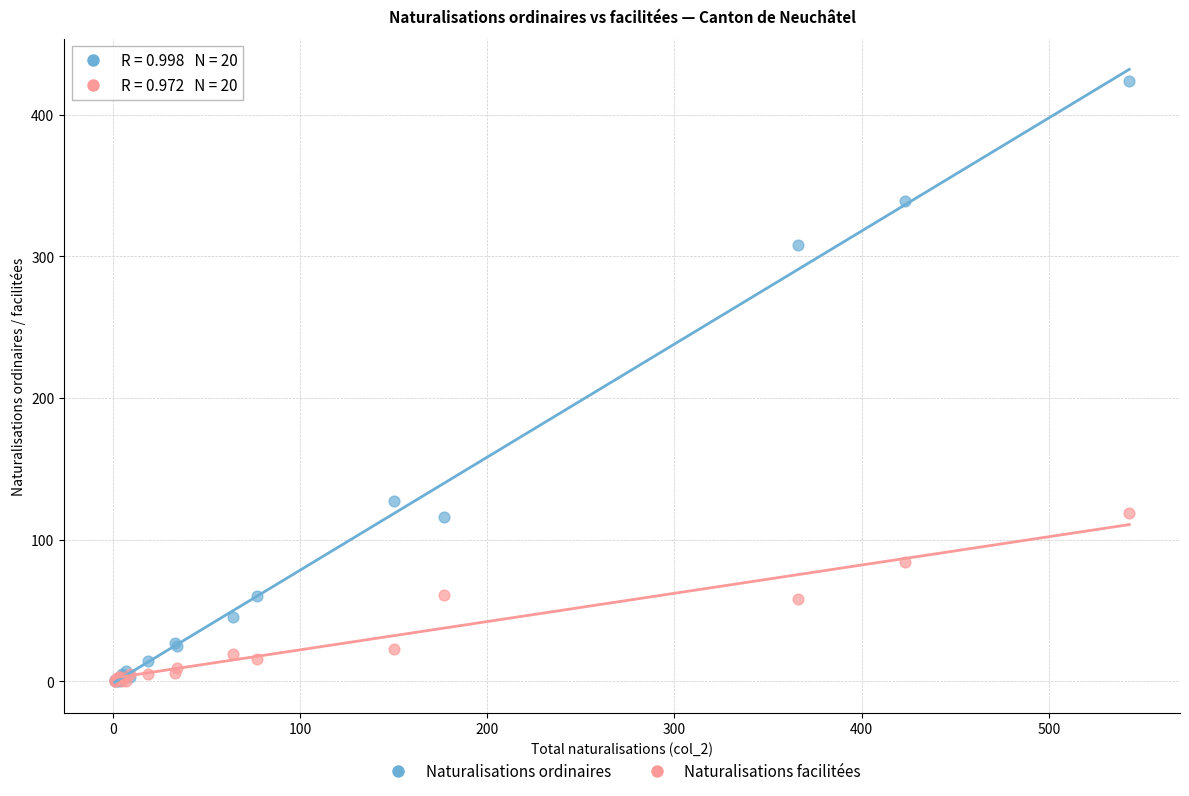

Across all series, what Y value is closest to 212?

127